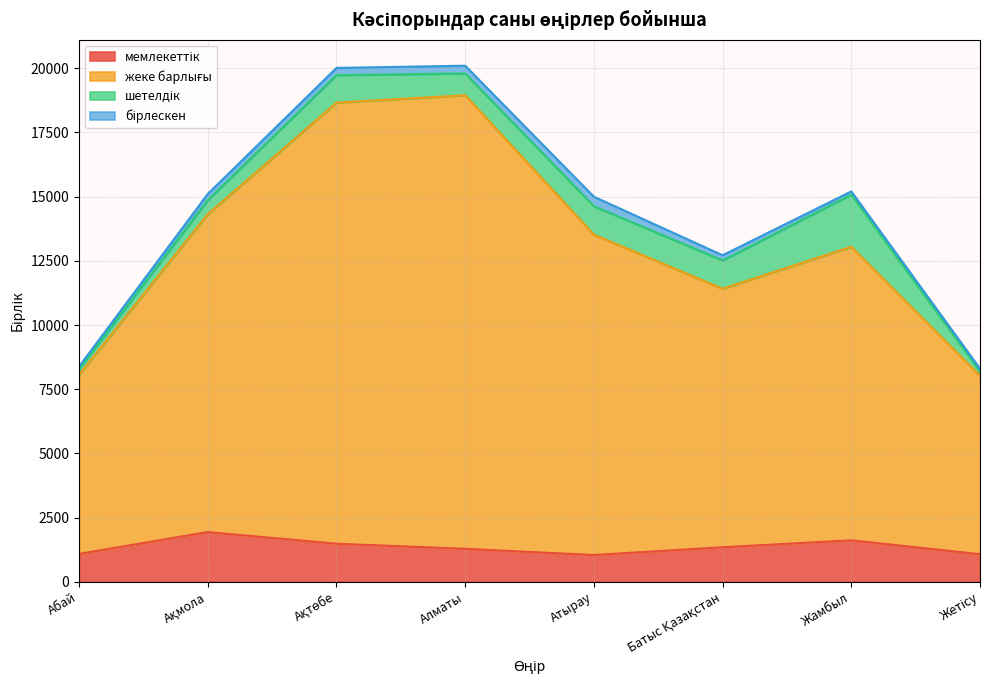

How many interior local valleys does the мемлекеттік series have?

1